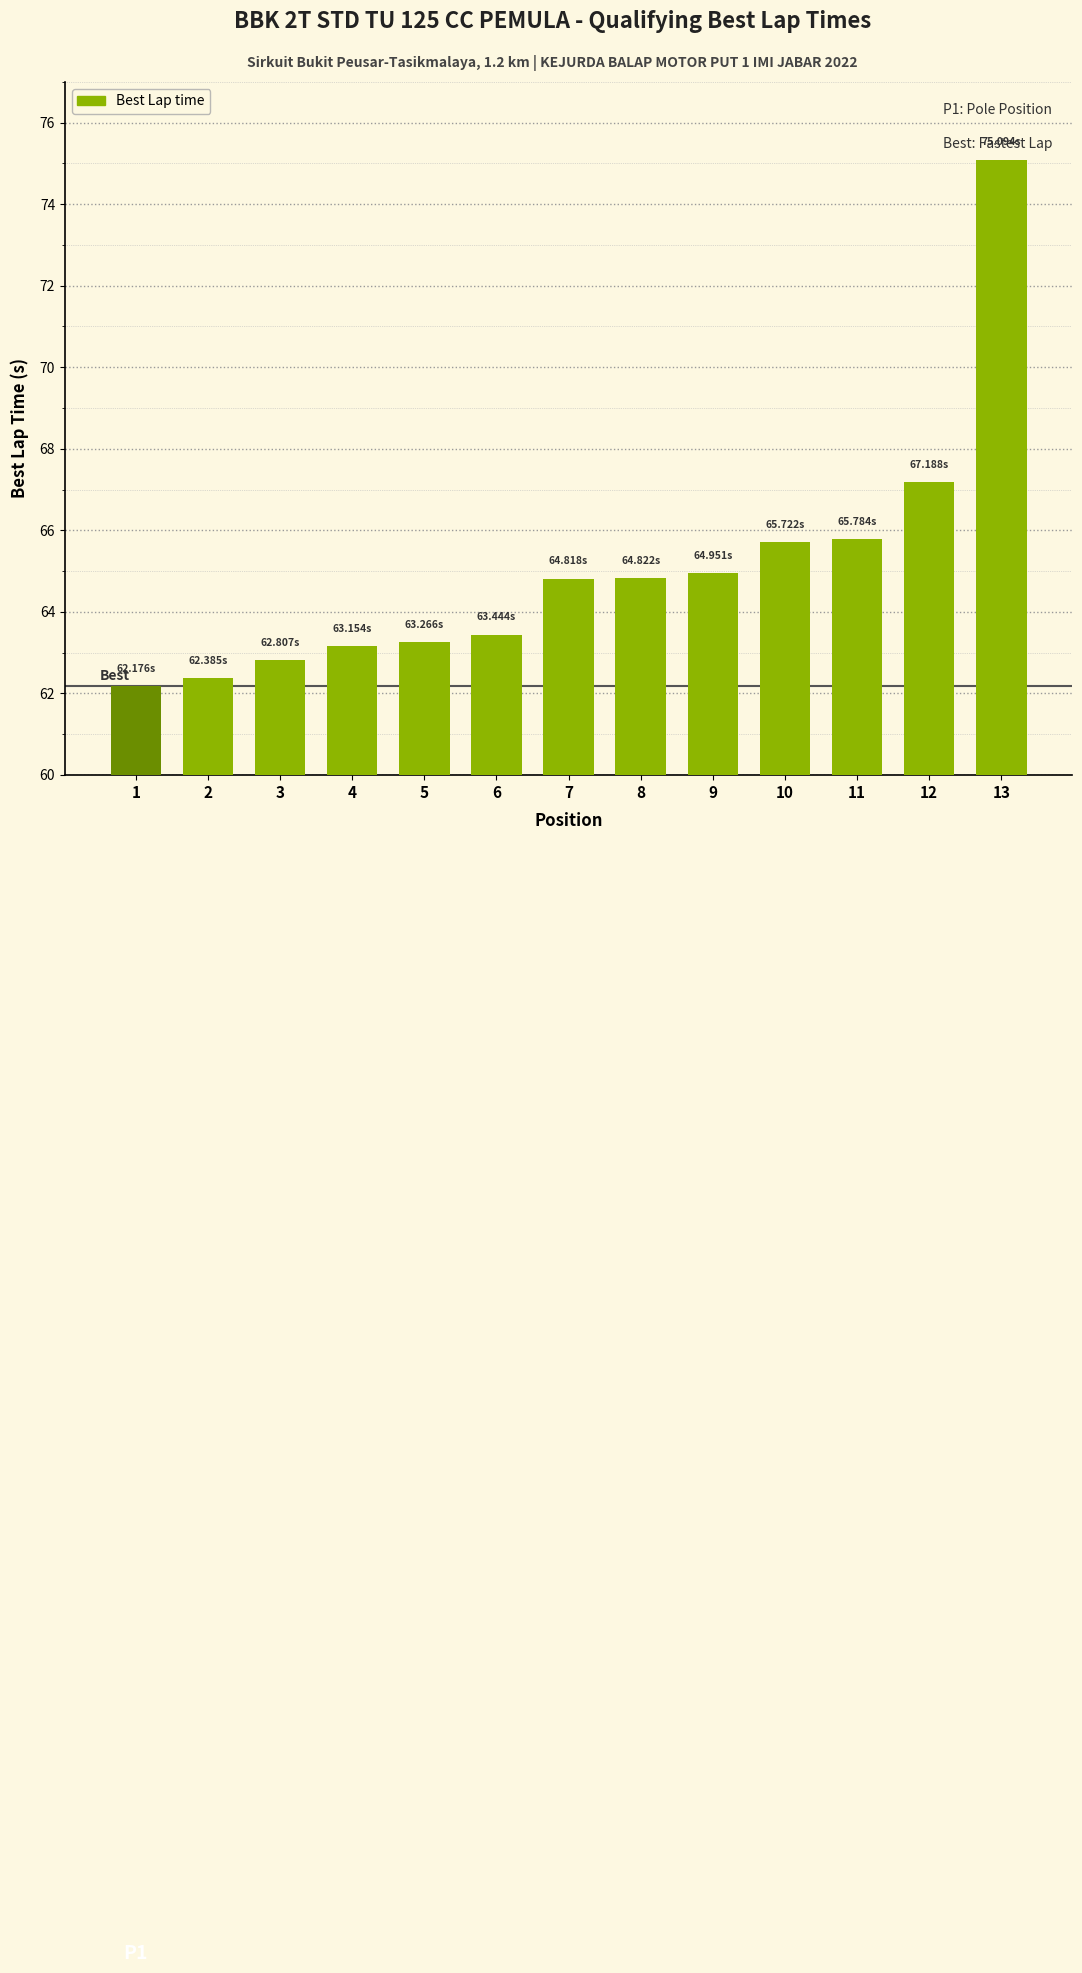

What is the value of the 1st bar from the left?

62.2